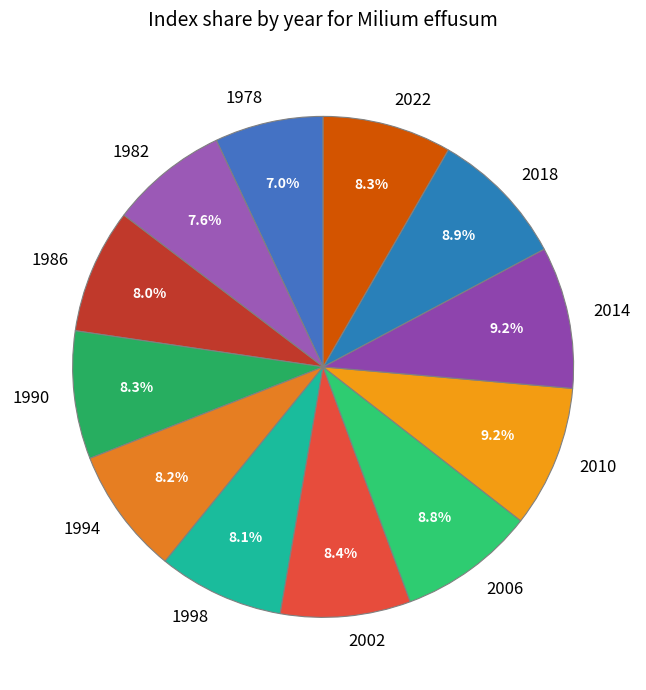

Between 2006 and 1982, which is larger?

2006